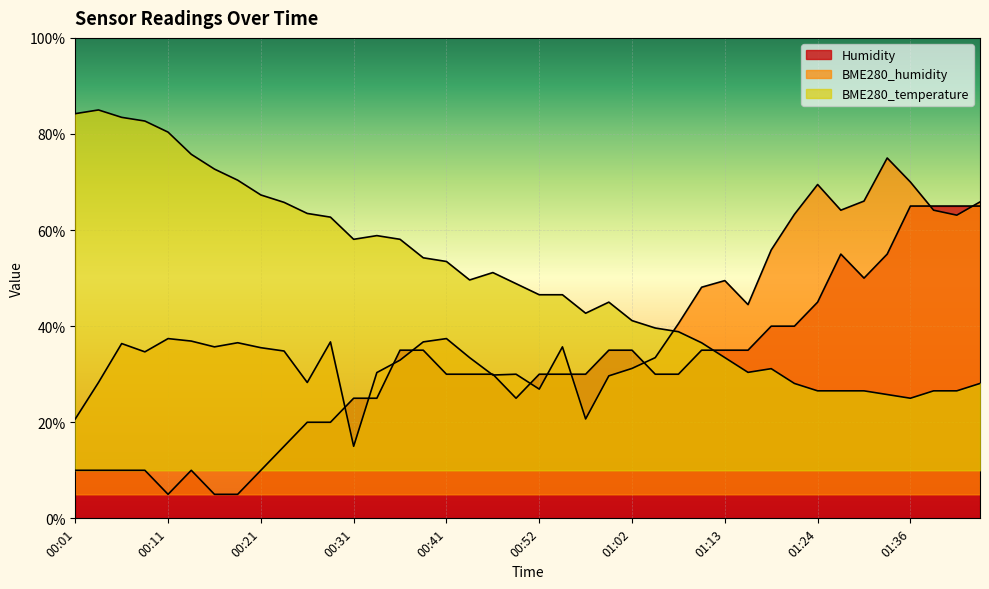

The BME280_temperature series shows 8.7 at 01:21. True or false?

False